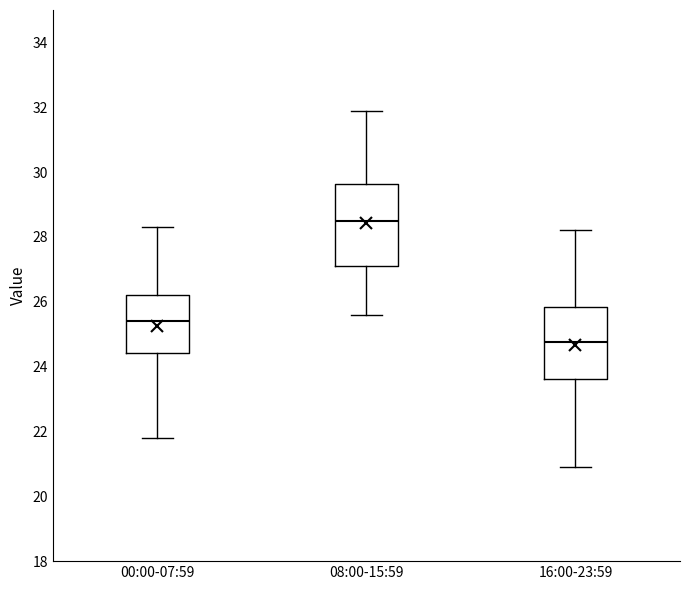

Where does the median line of the box for 00:00-07:59 sit on the y-axis? The values are not printed on the chart, so give them approximately, as read against the axis.

25.4